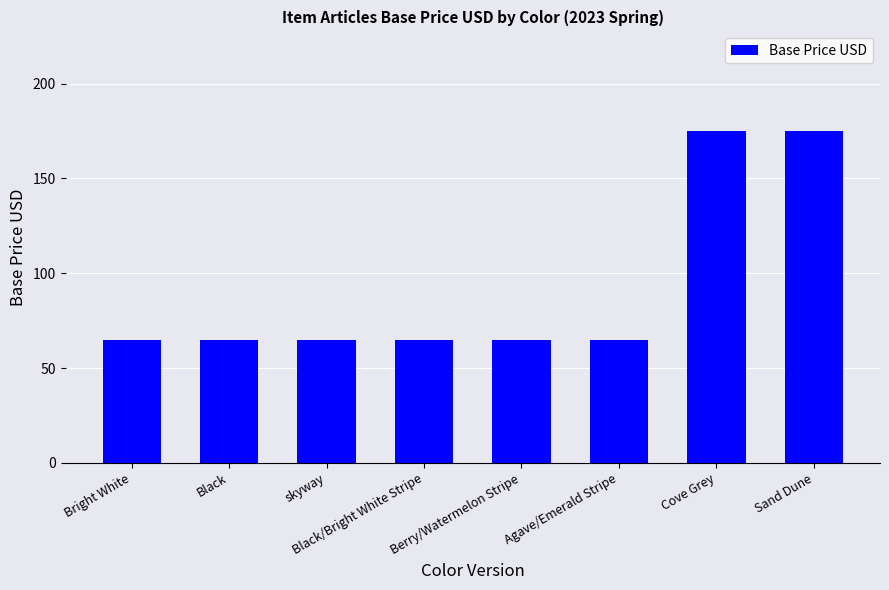

Reading left to right, extract all data points from this chart.

65	65	65	65	65	65	175	175